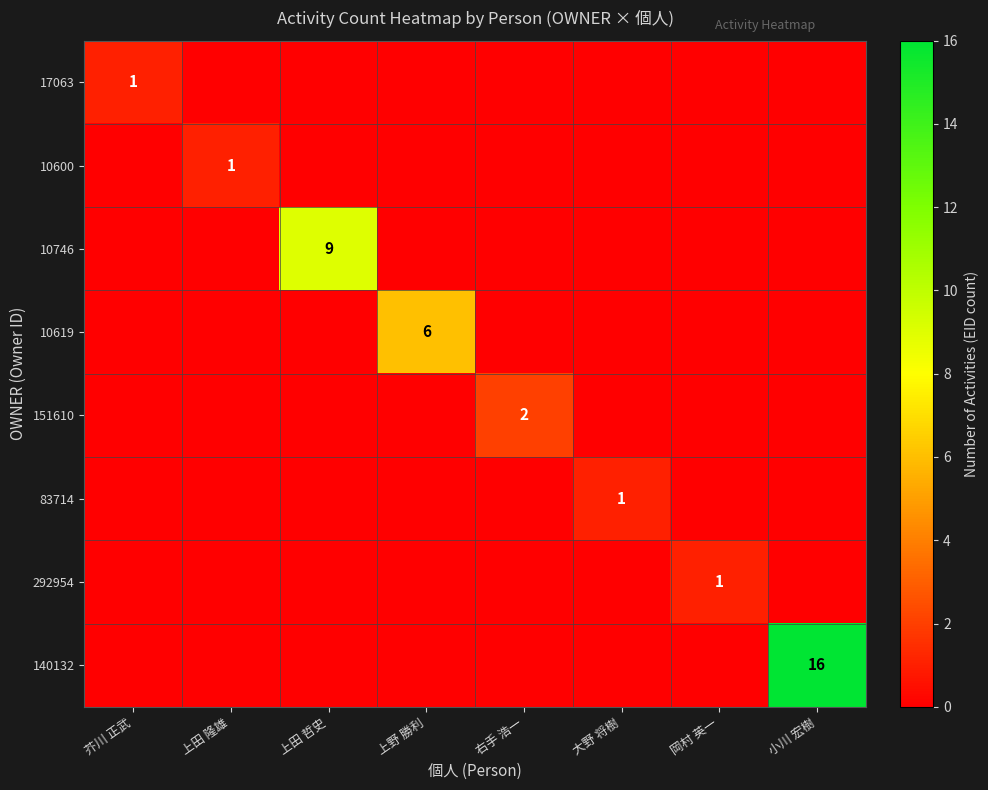

How many data points does each series have?

8